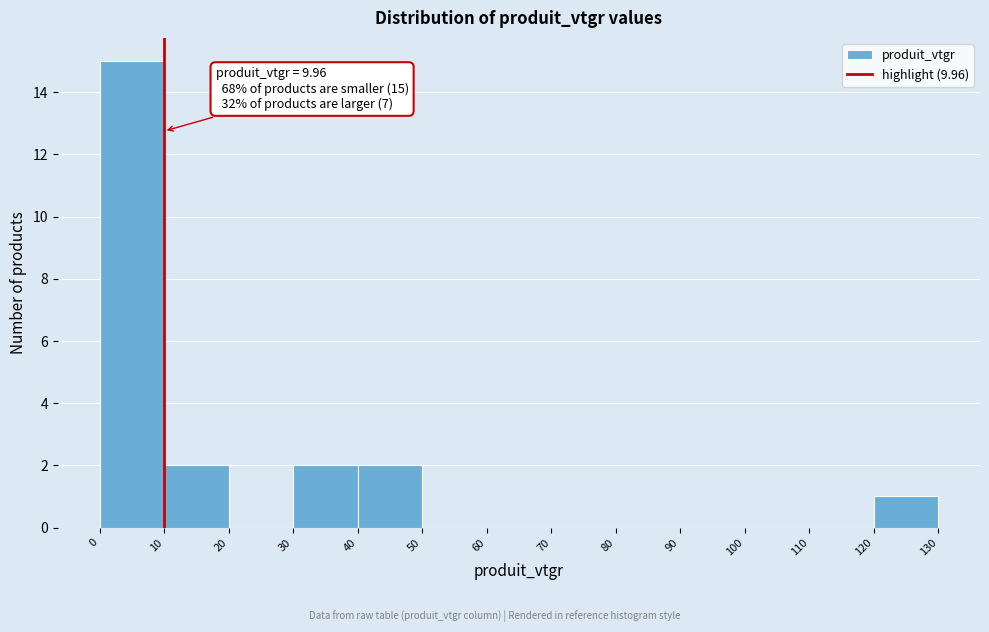

Over which range of the x-axis is the bar tallest?

0 to 10